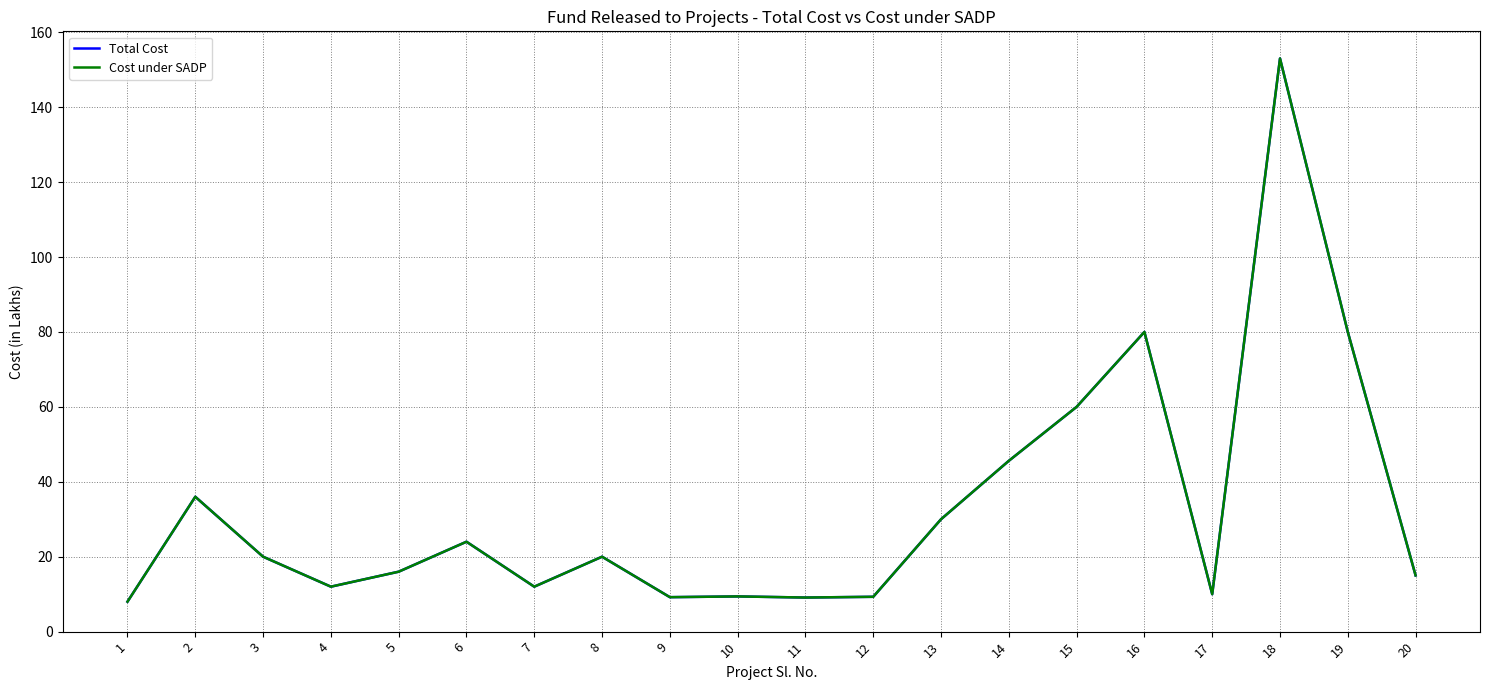

What is the total value across all series at 5?

32.0